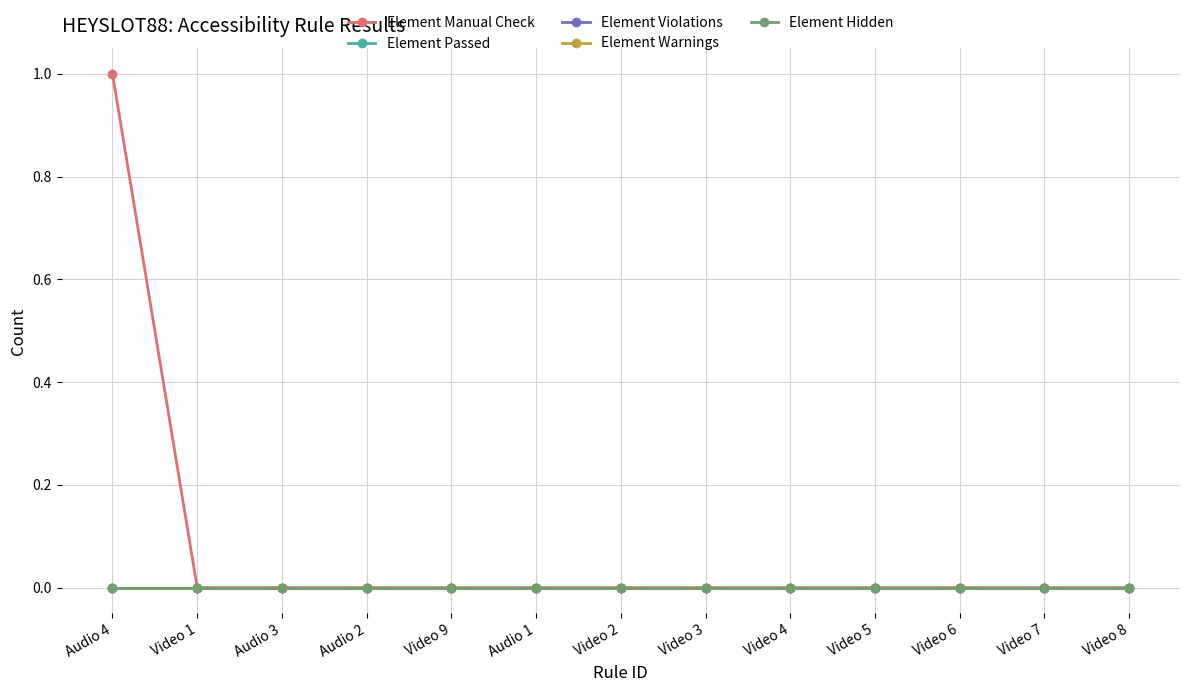

Does the chart have visible grid lines?

Yes